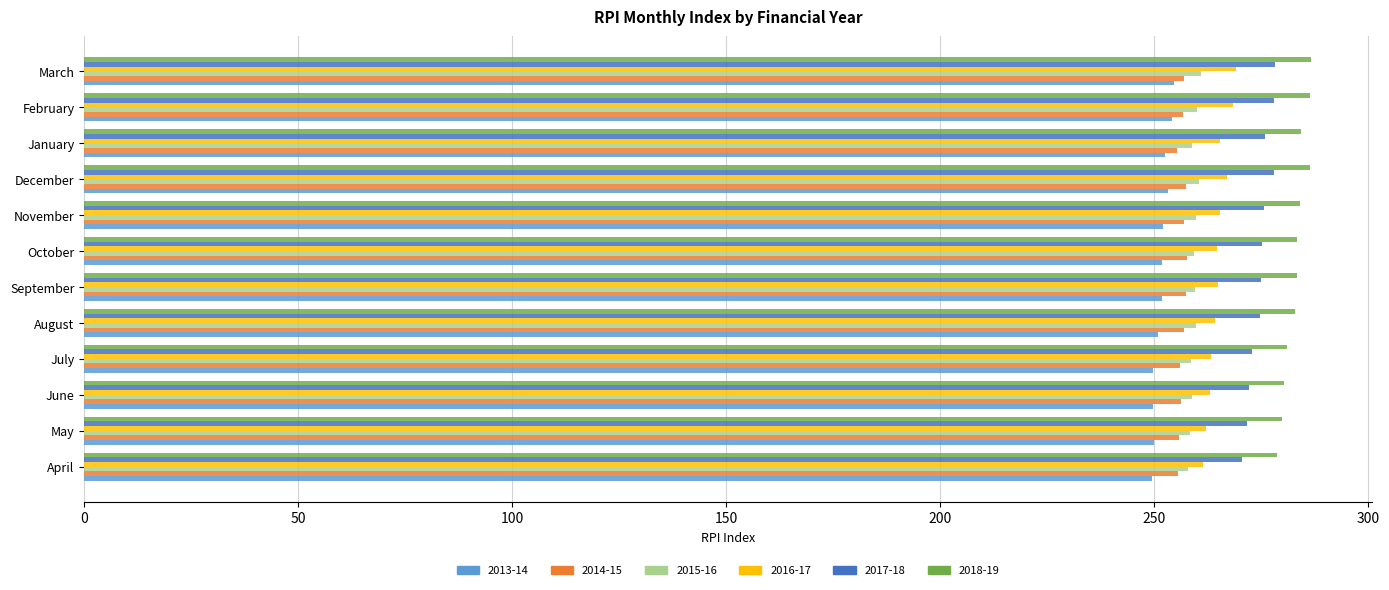

Count the number of categories in the chart.

12